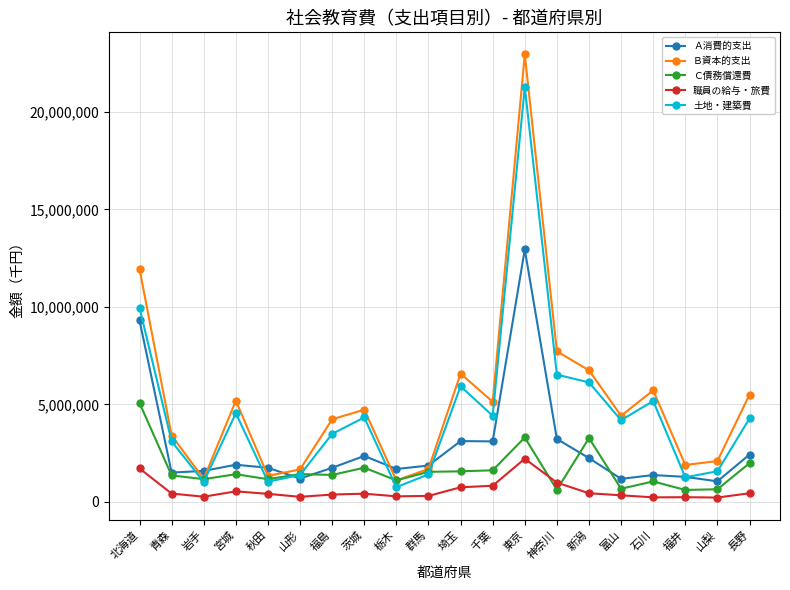

At which label is 職員の給与・旅費 closest to 1211299?

神奈川